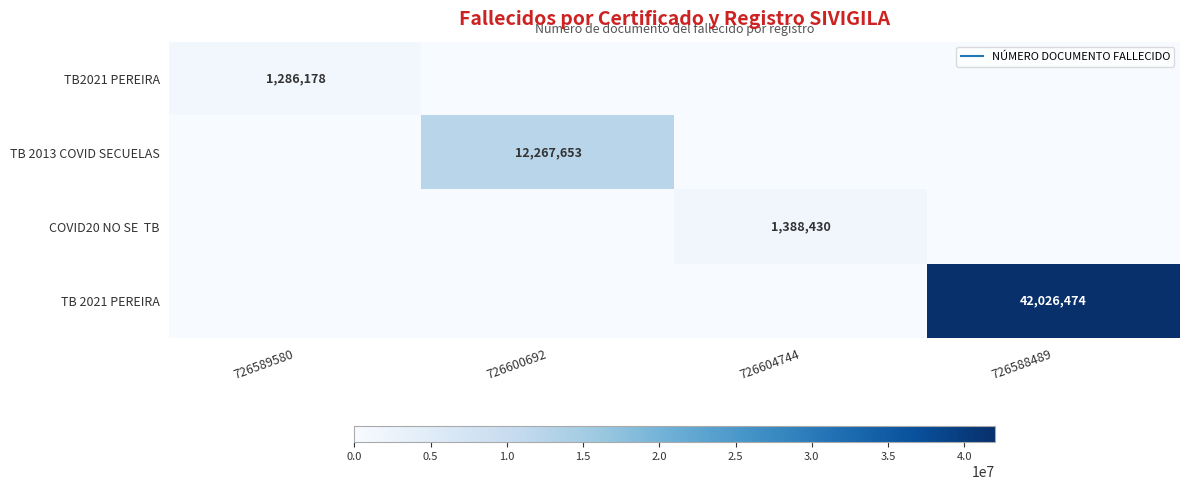

At which label is TB 2013 COVID SECUELAS closest to 6133826?

726589580